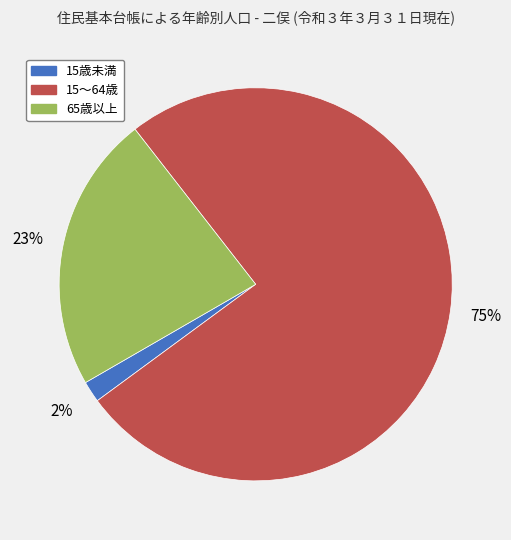

To the nearest percent, what percentage of the pie is 15～64歳?

75%